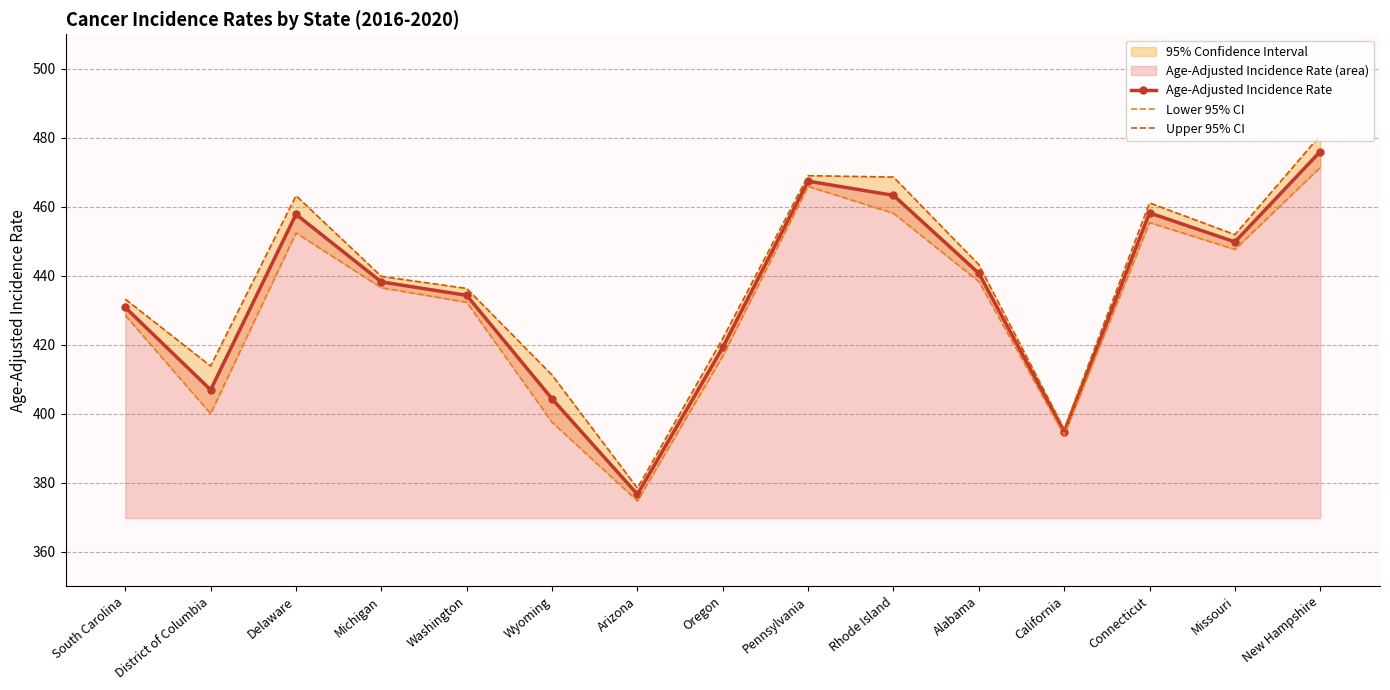

Where is Upper 95% CI nearest to the value 429?

South Carolina